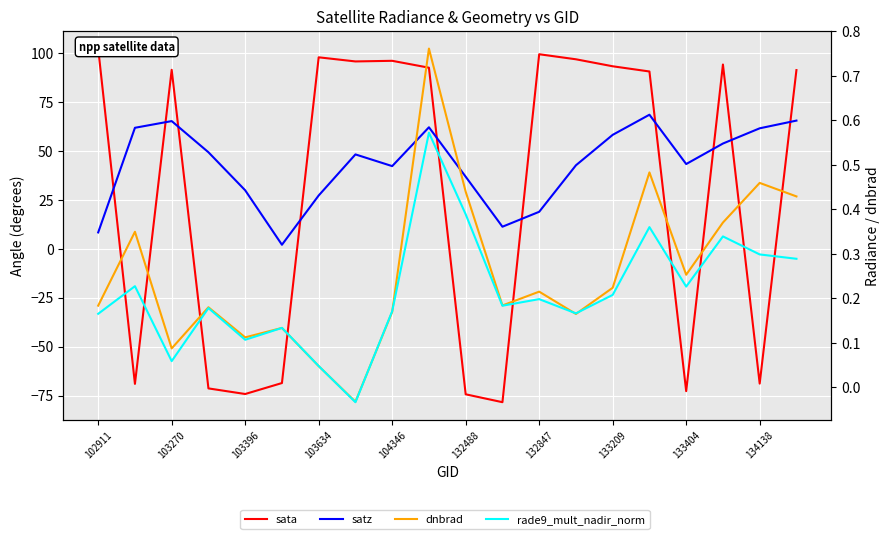

Count the number of data series in this chart.

4